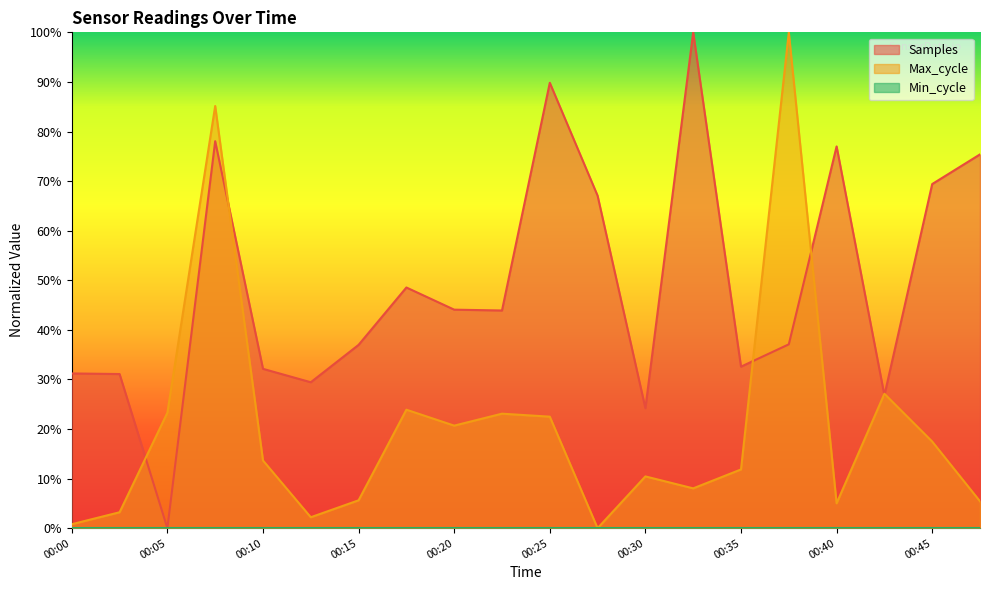

How many values in the Samples series exceed 0?

19